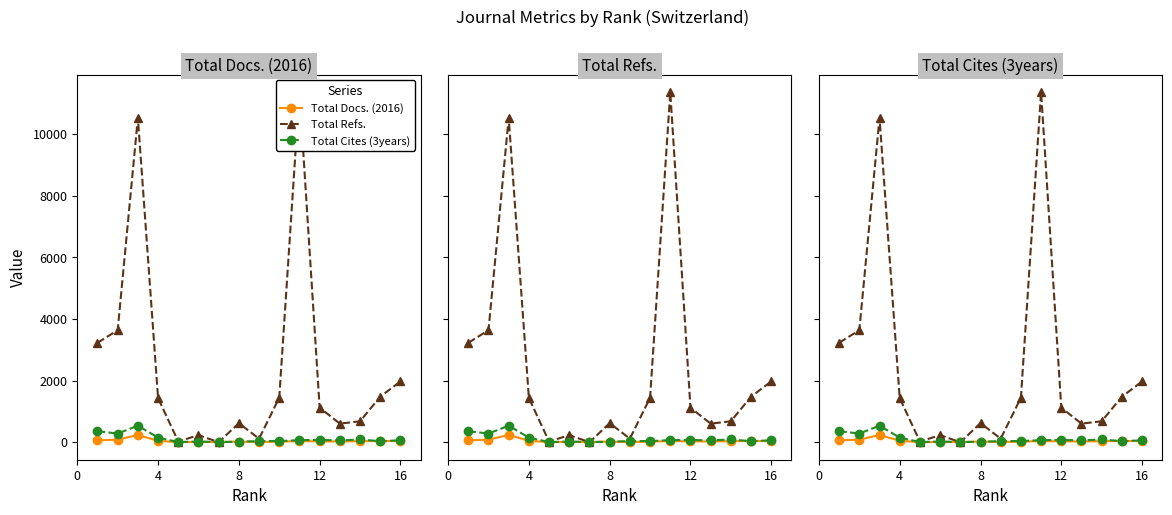

How many interior local valleys does the Total Docs. (2016) series have?

4